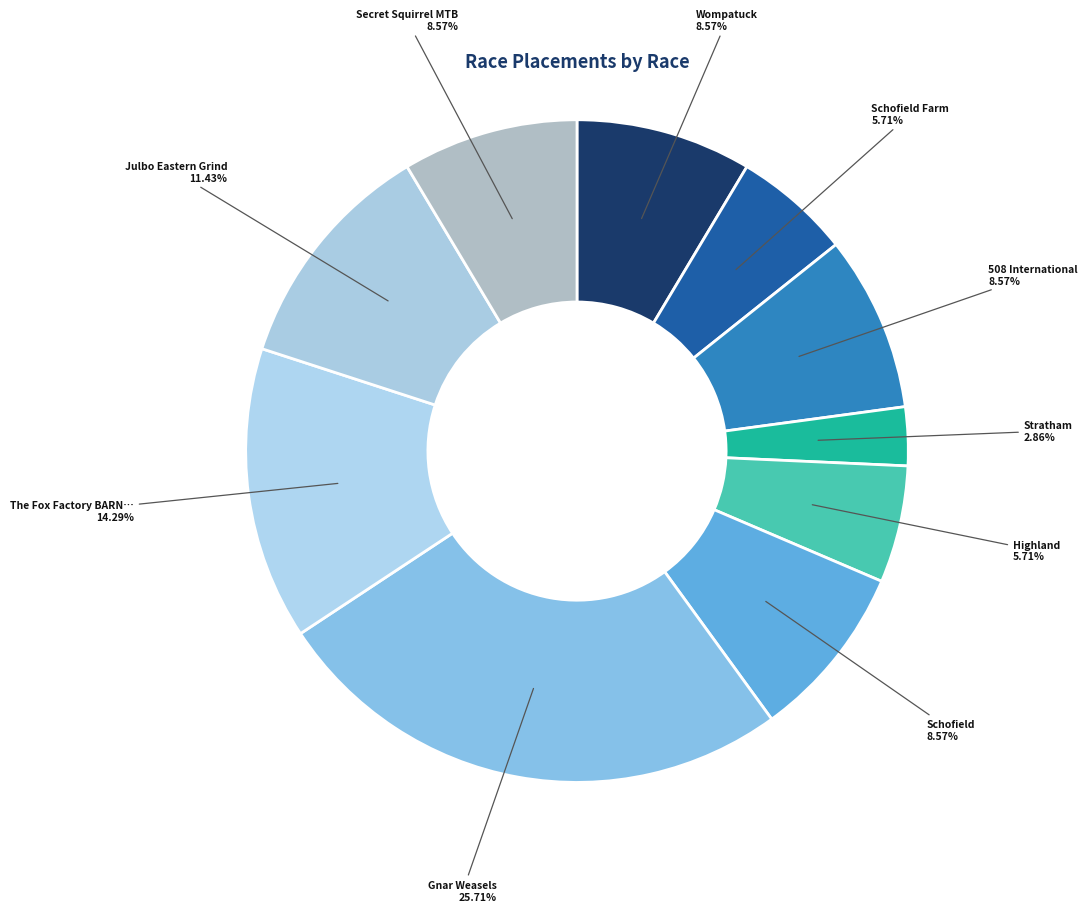

Is there a majority slice in this chart?

No